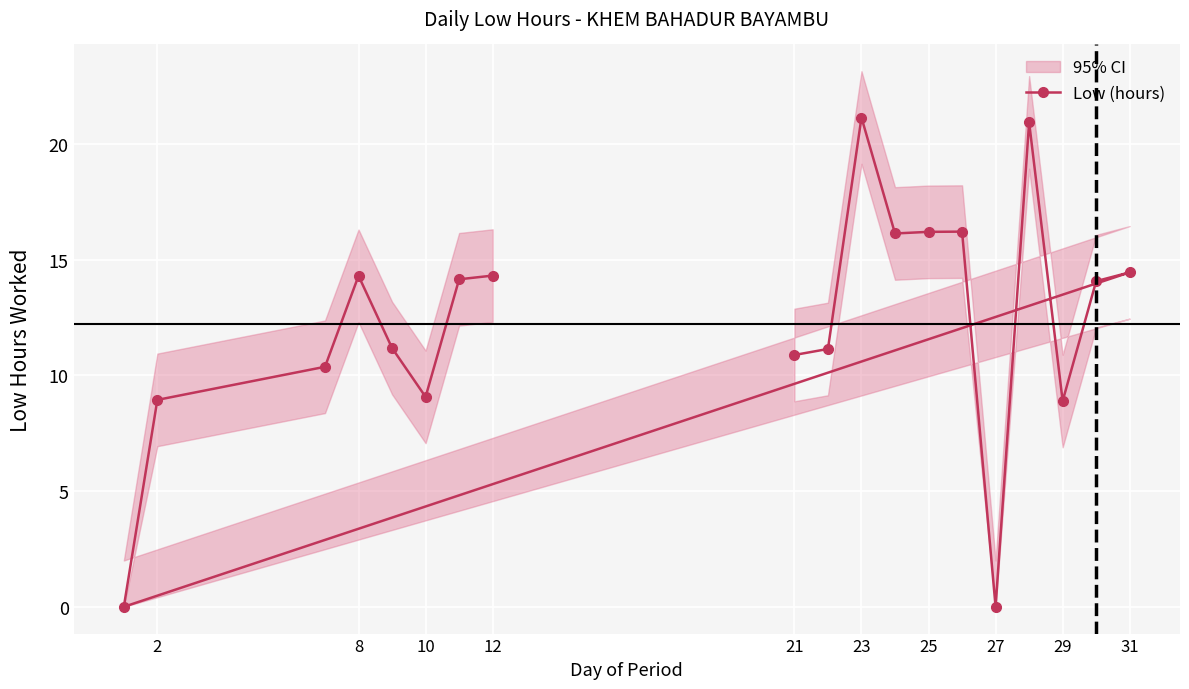

Is it true that Low (hours) equals -11.3 at 27?

False